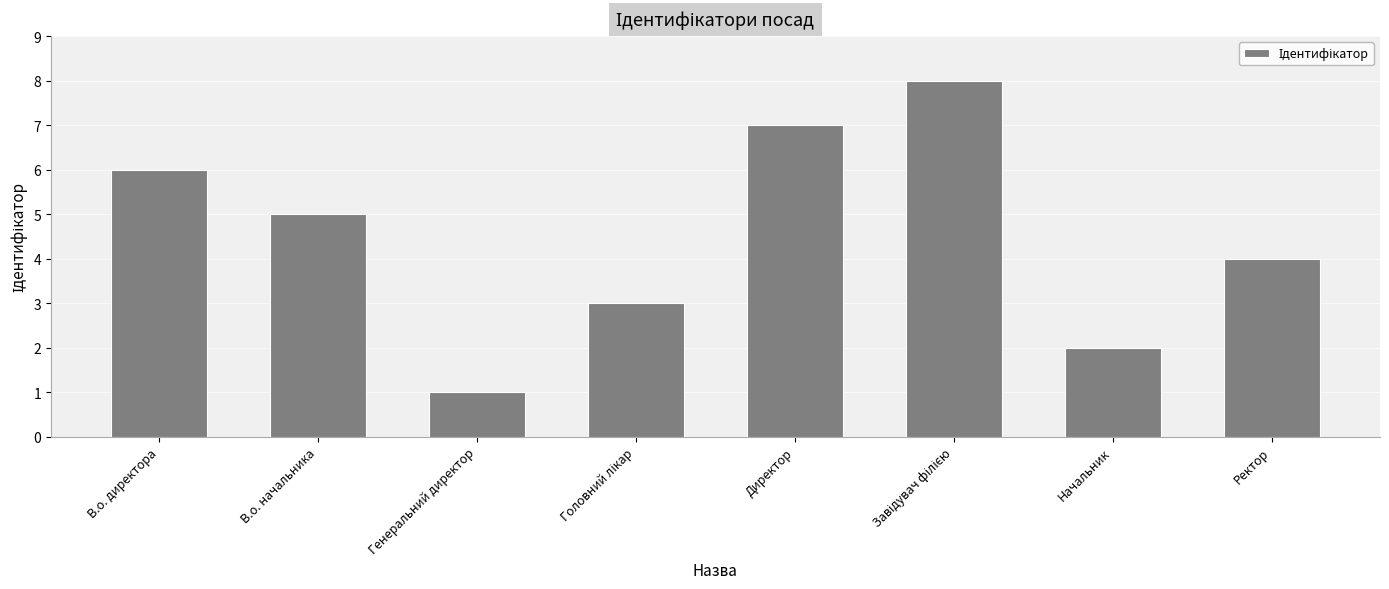

The value at В.о. директора is 6. True or false?

True